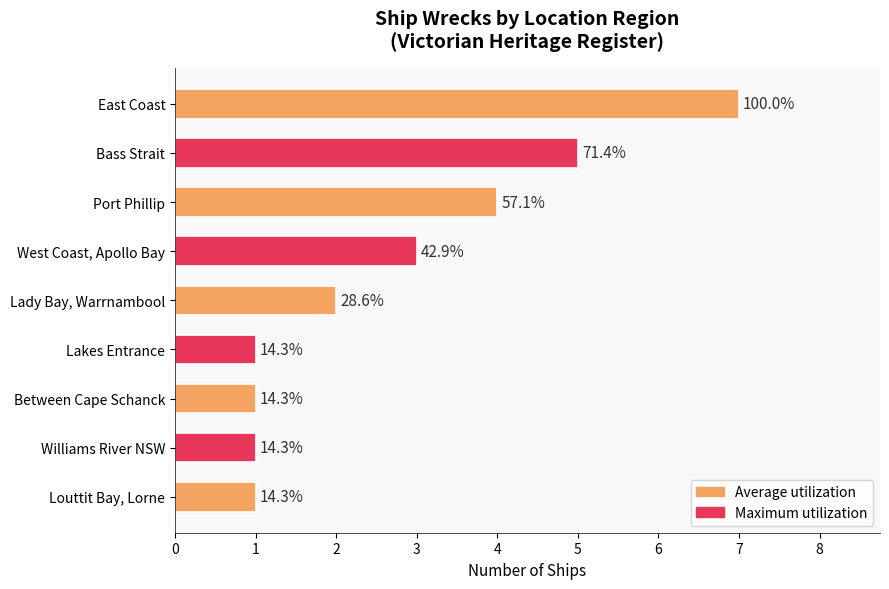

How many bars are there in total?

9